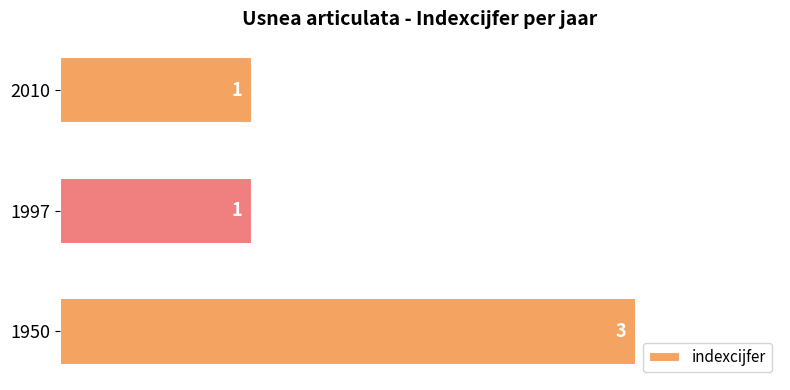

What is the difference between the maximum and minimum values?

2